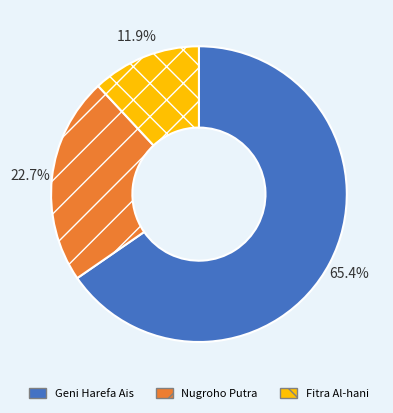

What is the ratio of the value at Nugroho Putra to the value at Fitra Al-hani?

1.9